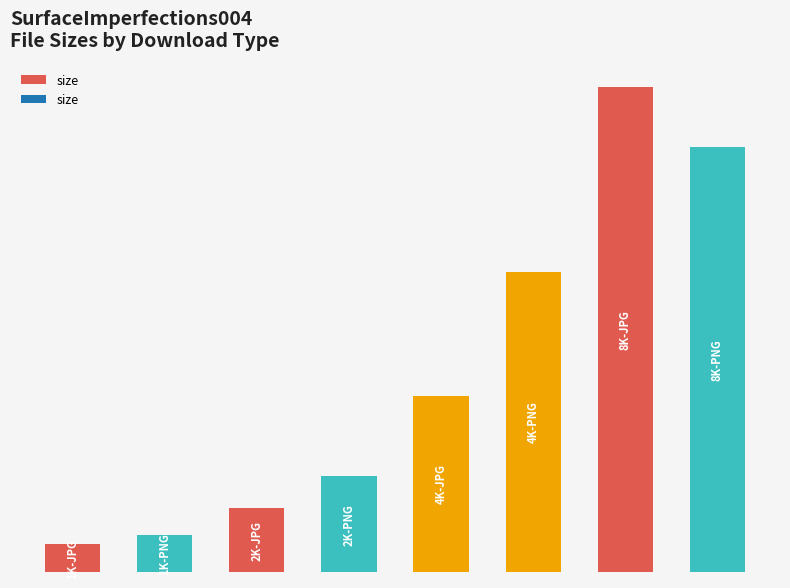

Does the chart contain any negative values?

No